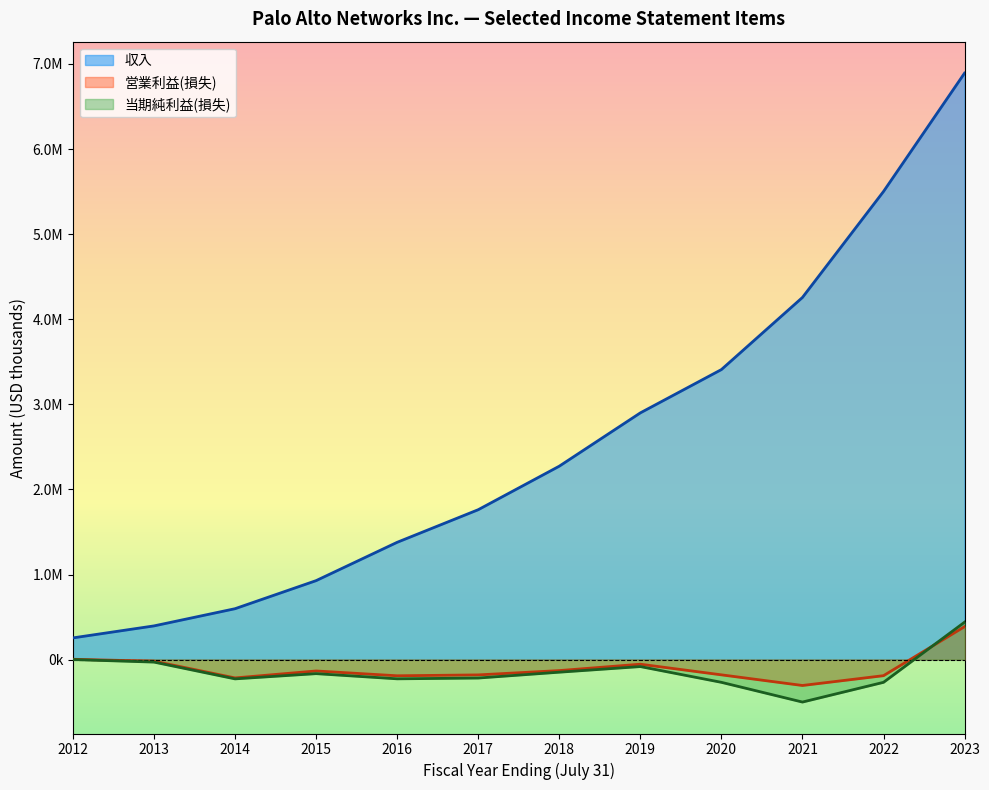

List the labels in order of 当期純利益(損失) value, smallest first.

2021, 2020, 2022, 2014, 2016, 2017, 2015, 2018, 2019, 2013, 2012, 2023